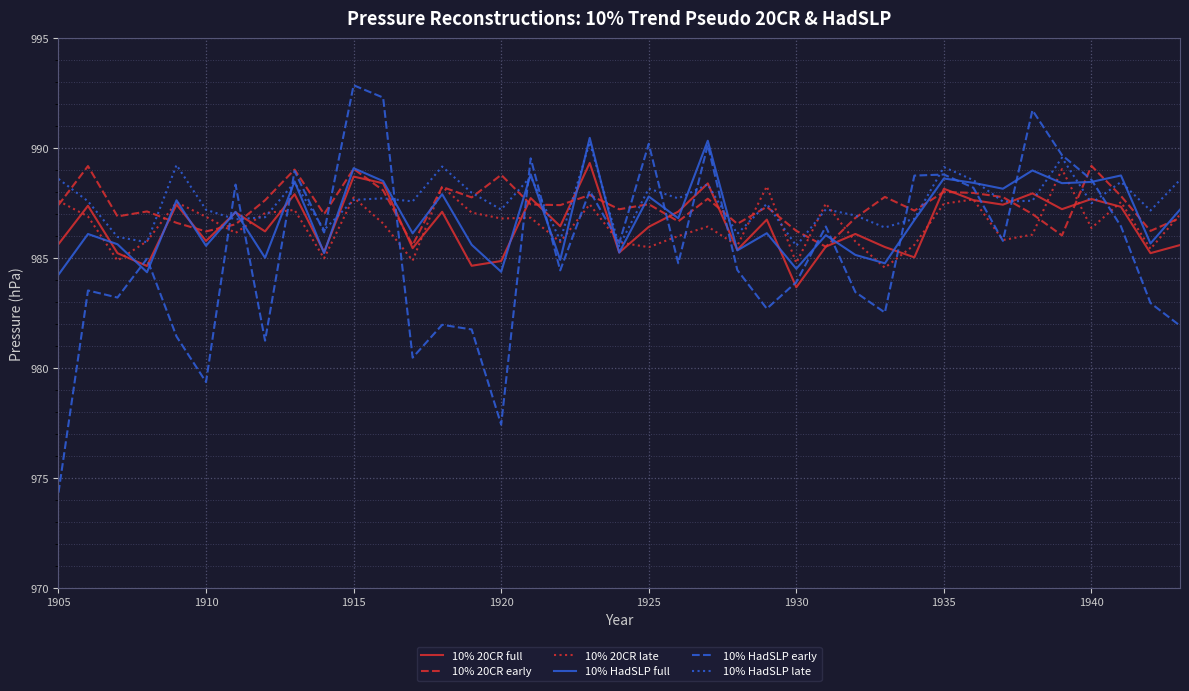

What is the minimum value for 10% HadSLP late?

985.5